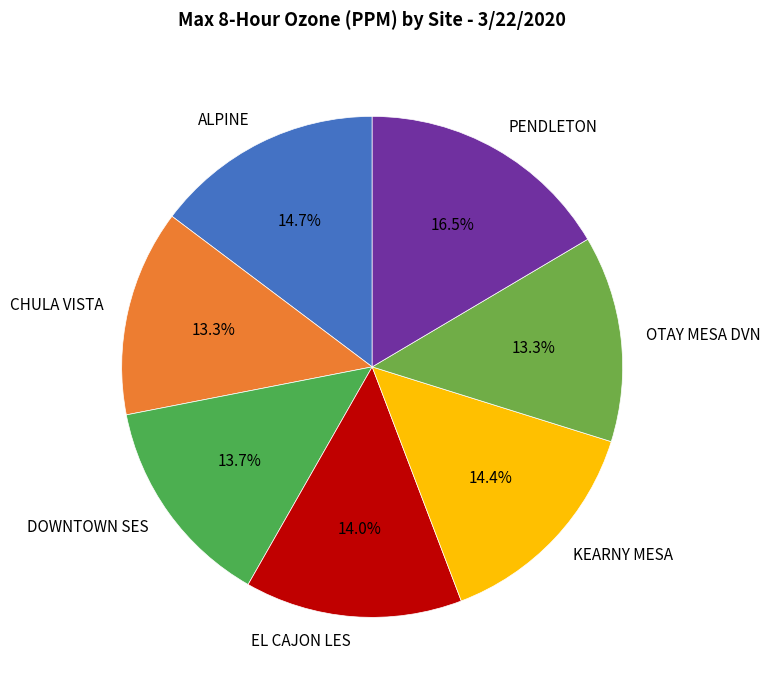

Does PENDLETON represent more than half of the total?

No